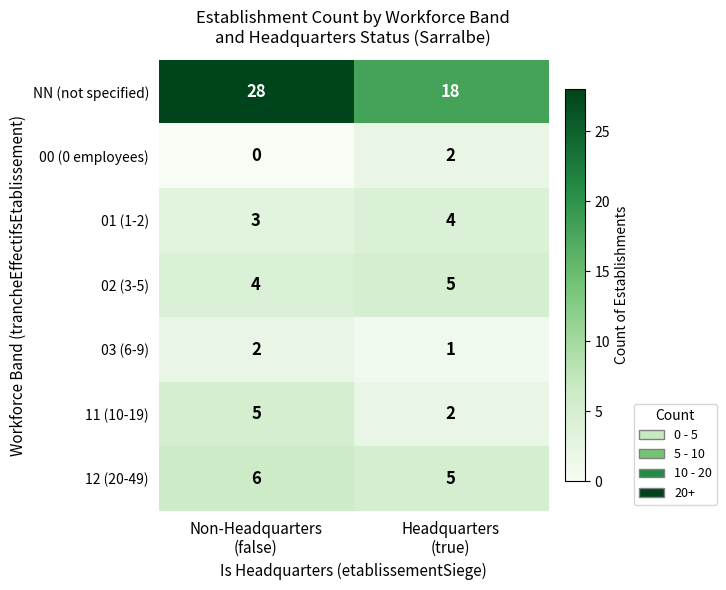

At how many categories does at least one series exceed 8?

2